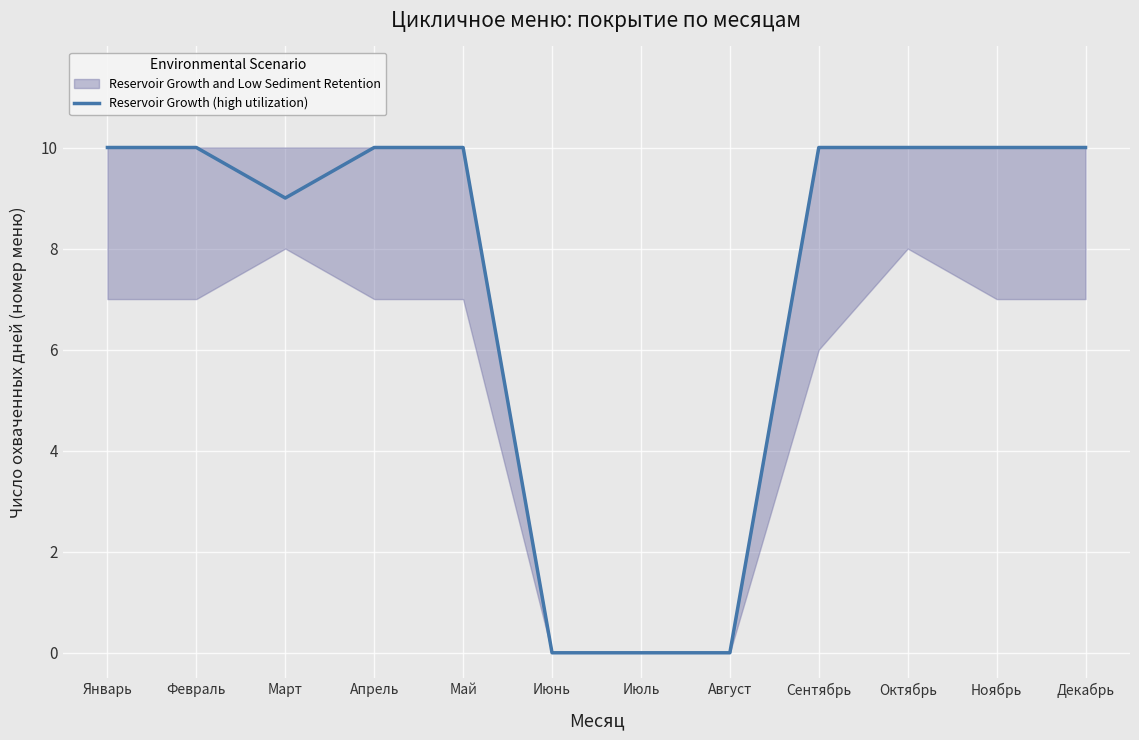

True or false: the data has more than 1 interior local peaks.

False